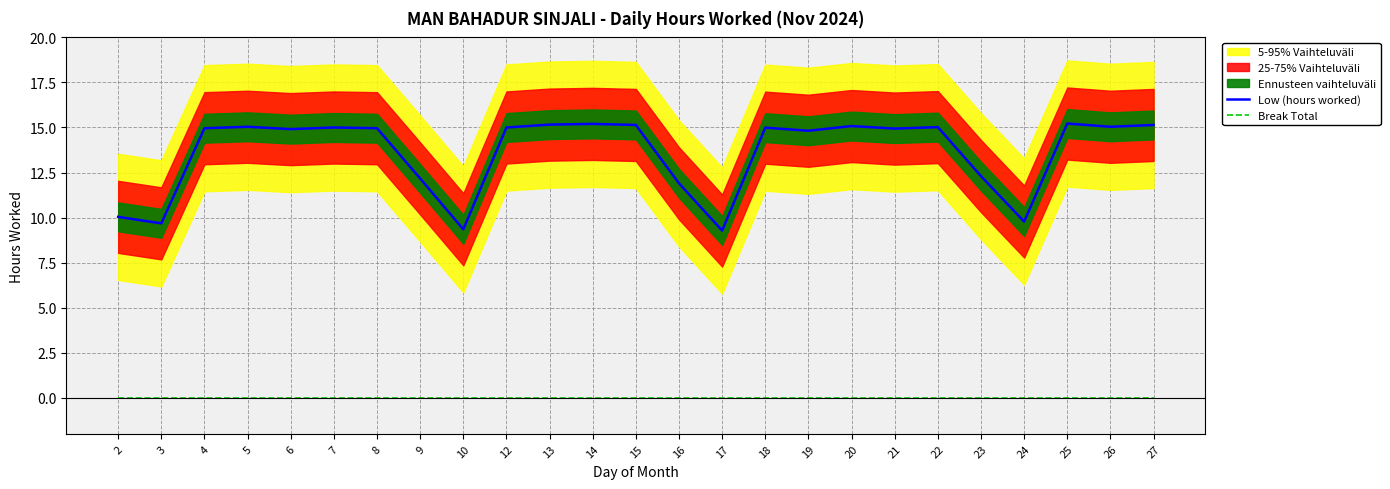

Which series changed the most between 8 and 13?

Low (hours worked)